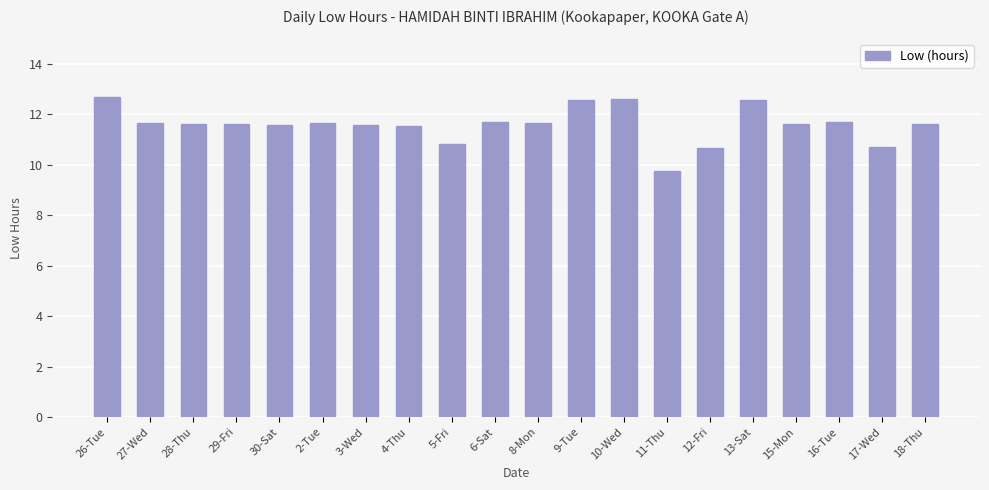

Where does the data first go above 11?

26-Tue